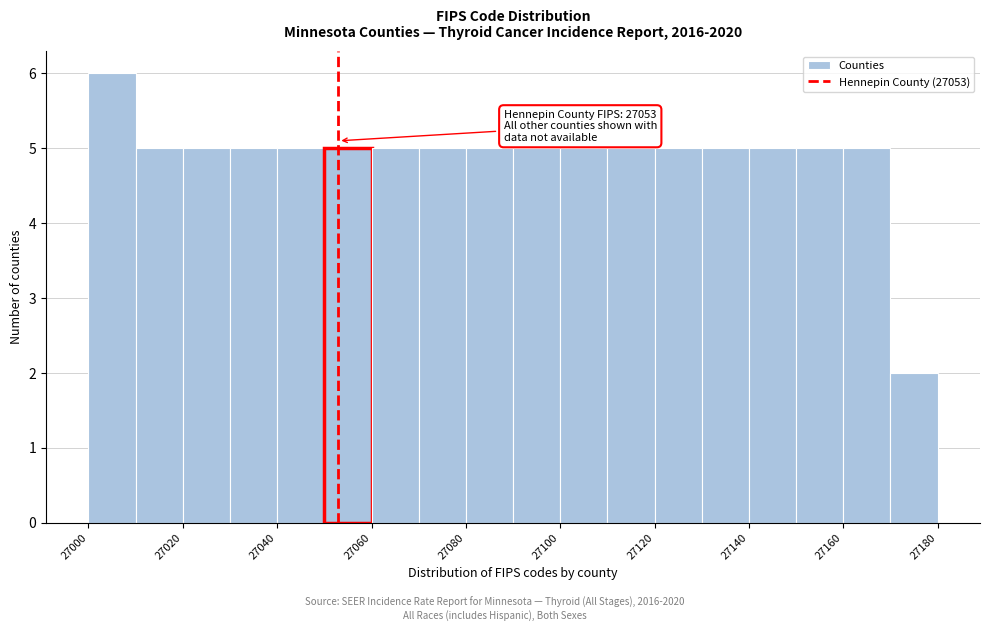

Over which range of the x-axis is the bar tallest?

27000 to 27010